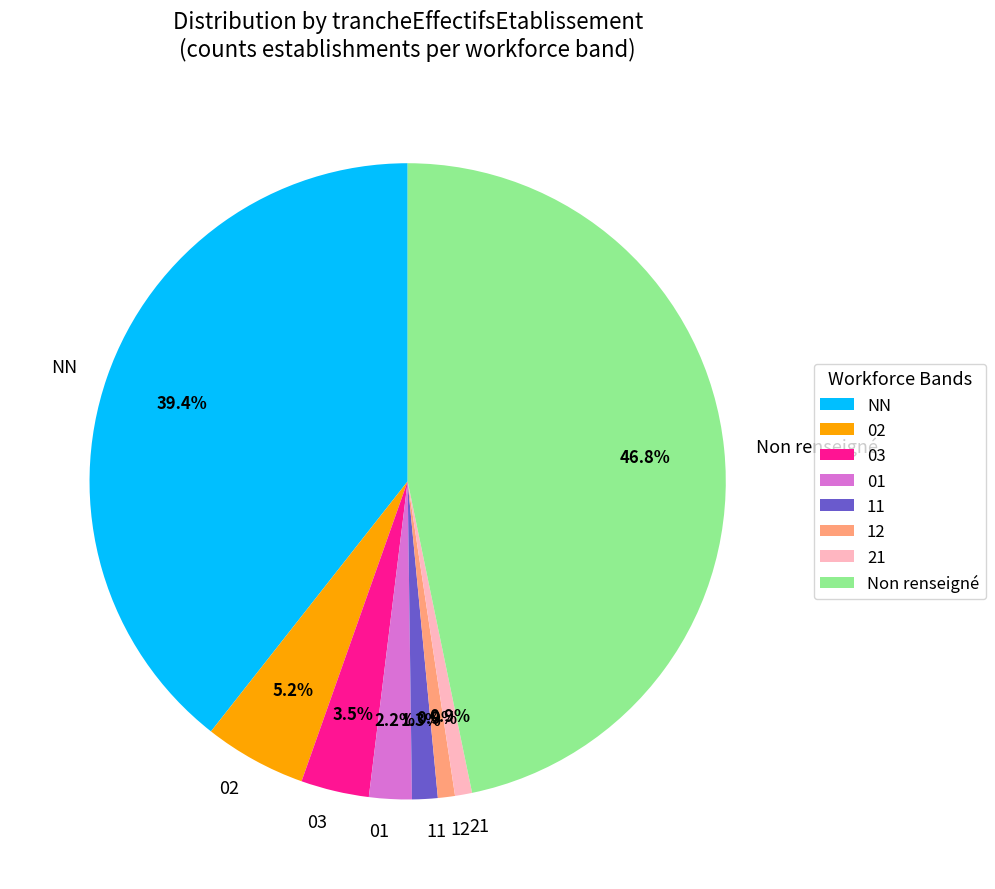

Is there any slice that represents more than half of the pie?

No